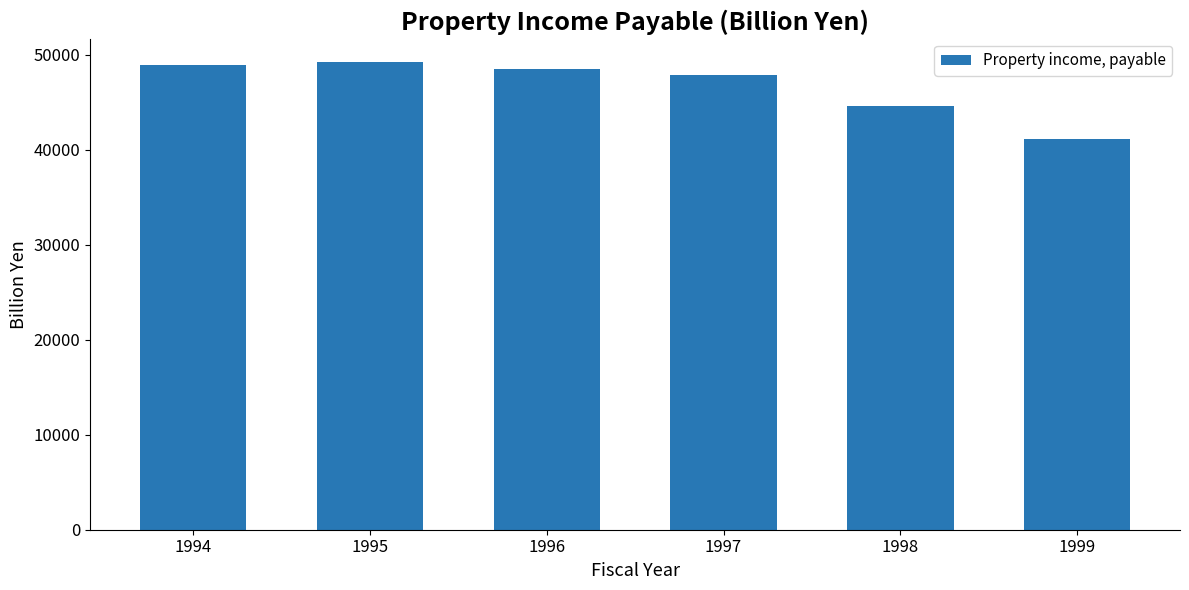

What is the change in value from 1998 to 1999?

-3464.1